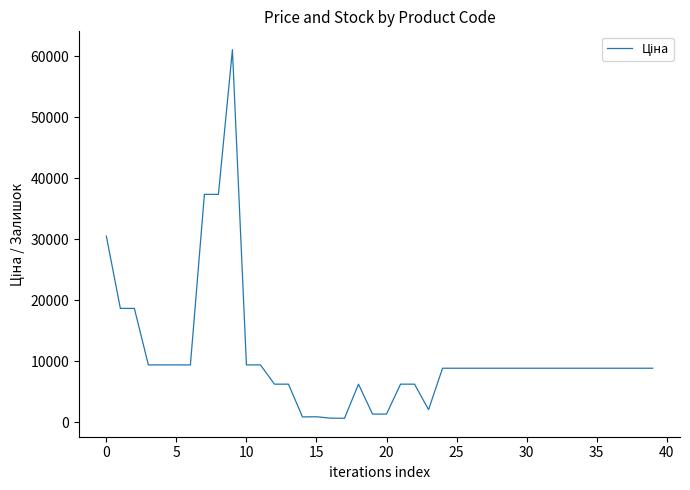

What is the maximum value shown in the chart?

61024.7